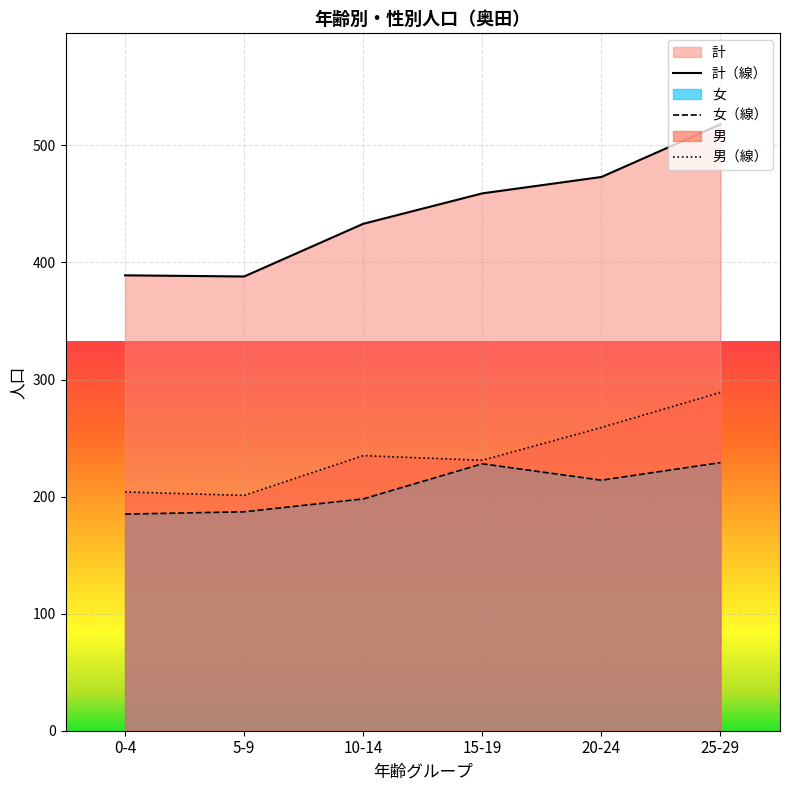

What is the label of the 1st point from the left?

0-4